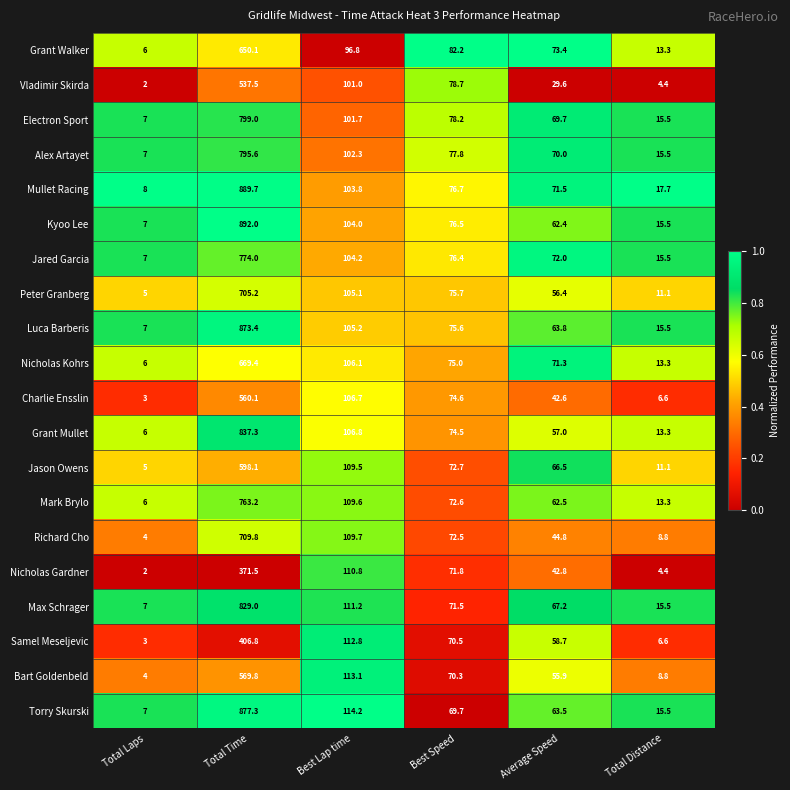

What is the maximum value shown in the chart?

892.0